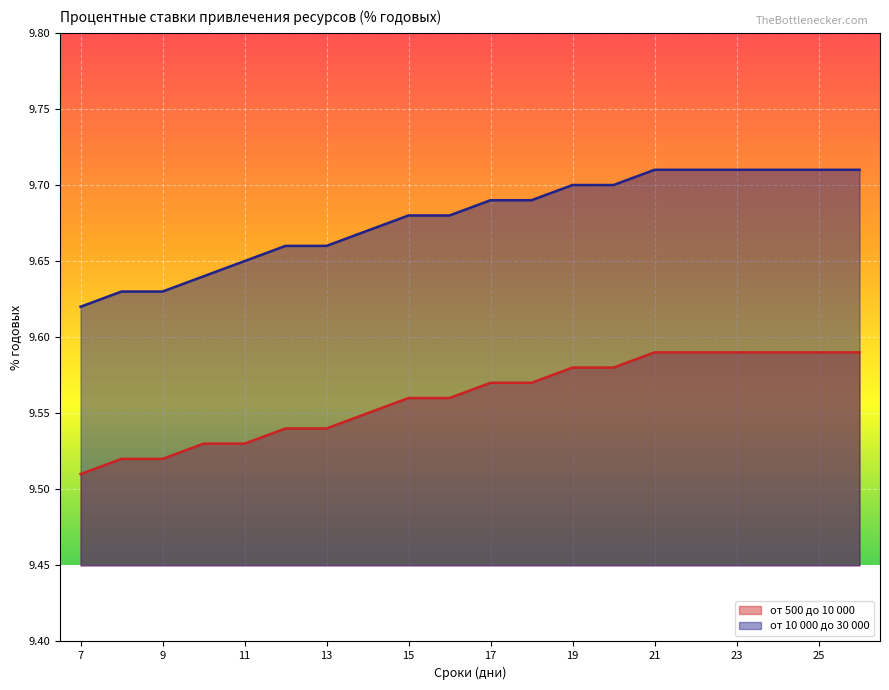

What is the value of the от 10 000 до 30 000 point at the 4th from the left?

9.6